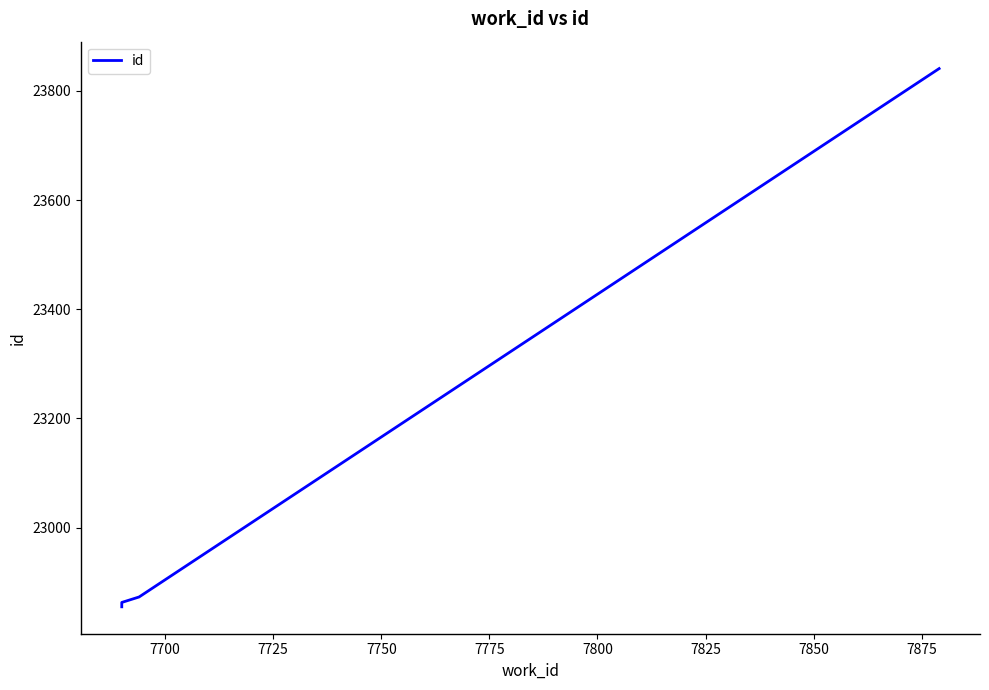

What is the value of the 3rd point from the left?

22863